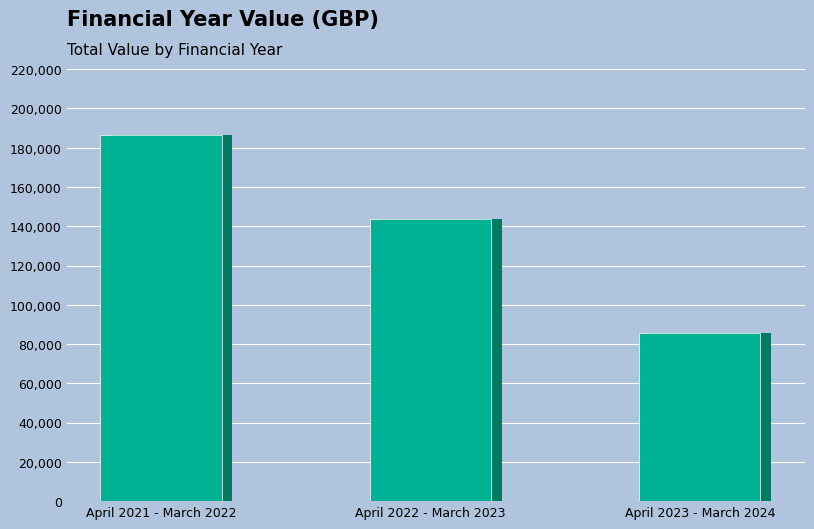

The chart shows a value of 143926.7 at April 2022 - March 2023. True or false?

True